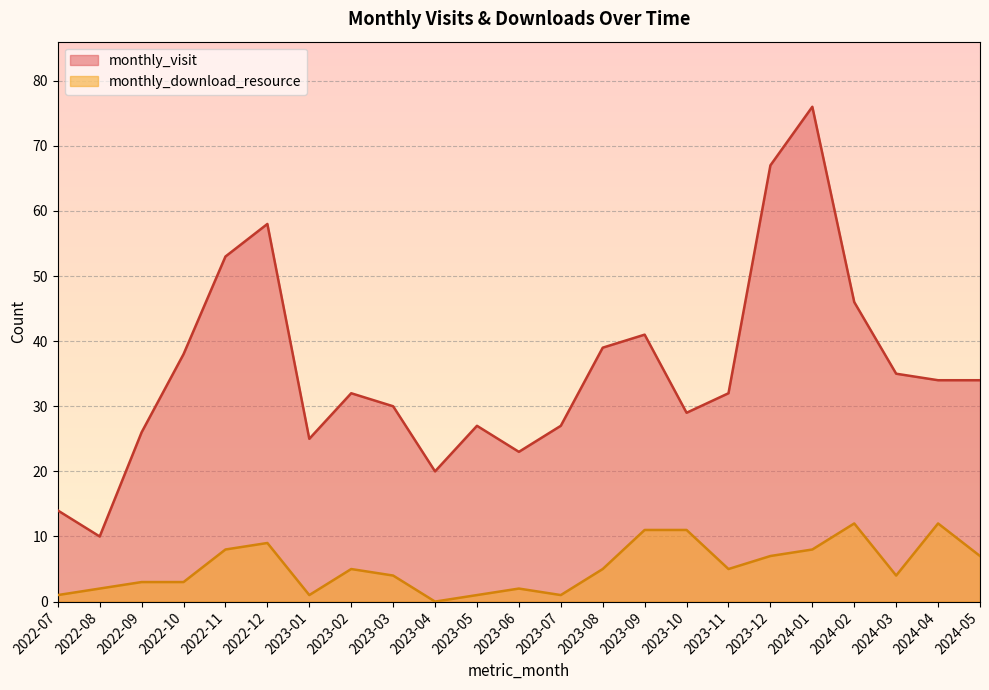

At which category does the chart reach its peak across all series?

2024-01